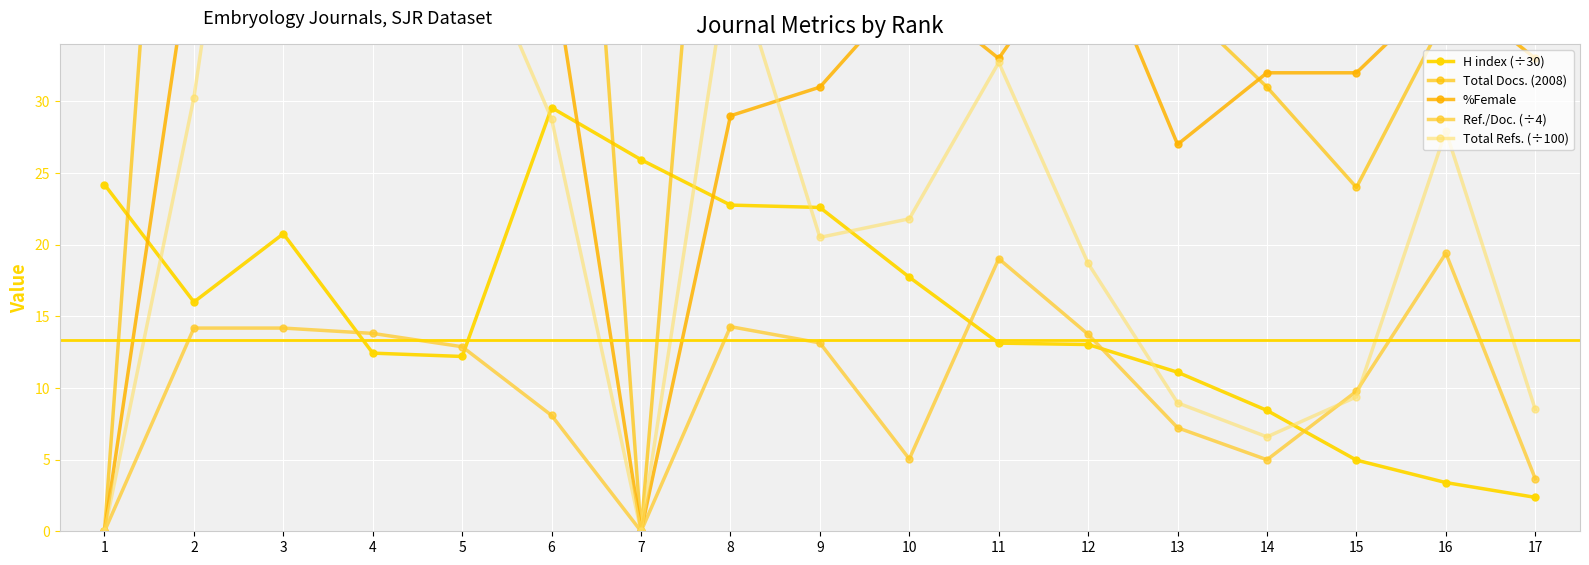

What is the value of the %Female point at the 8th from the left?

29.0